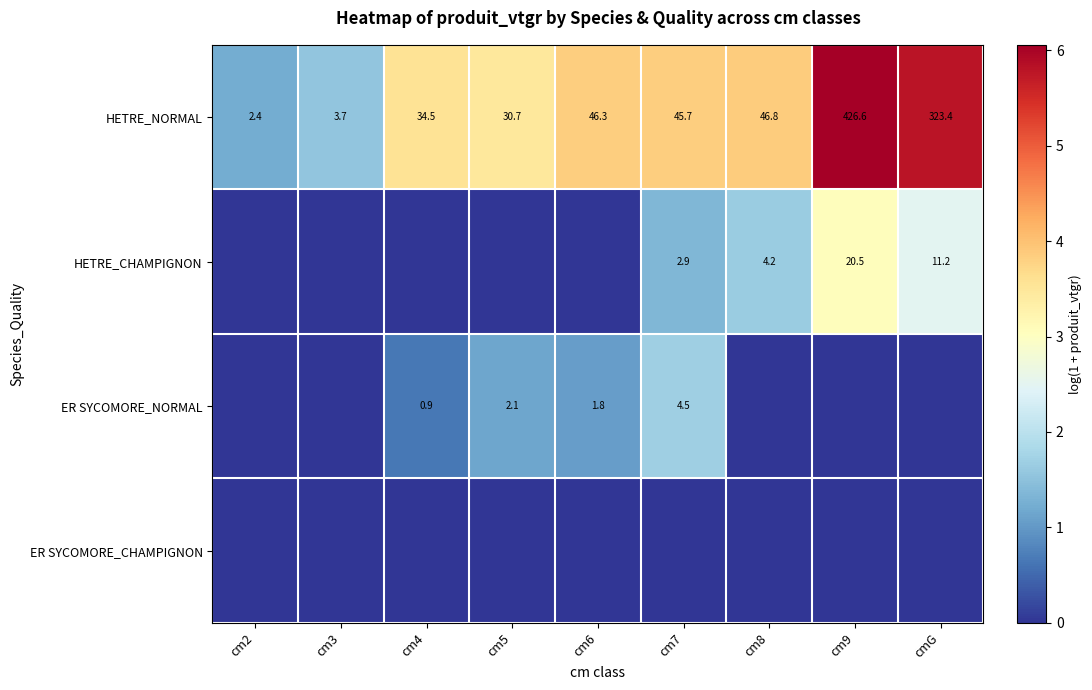

Is it true that HETRE_CHAMPIGNON equals 2.3 at cm8?

False